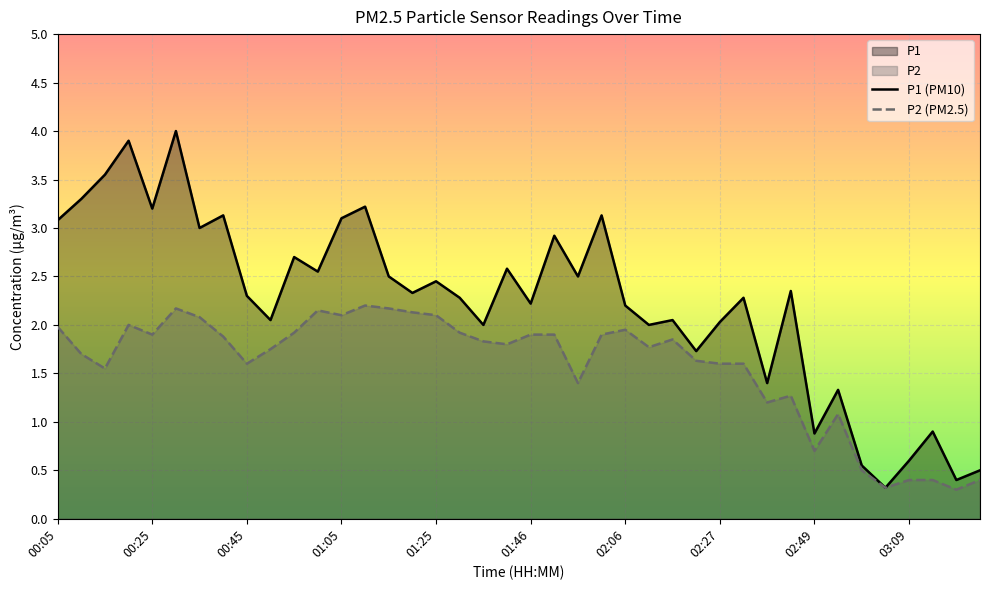

Which series has the widest spread of values?

P1 (PM10)